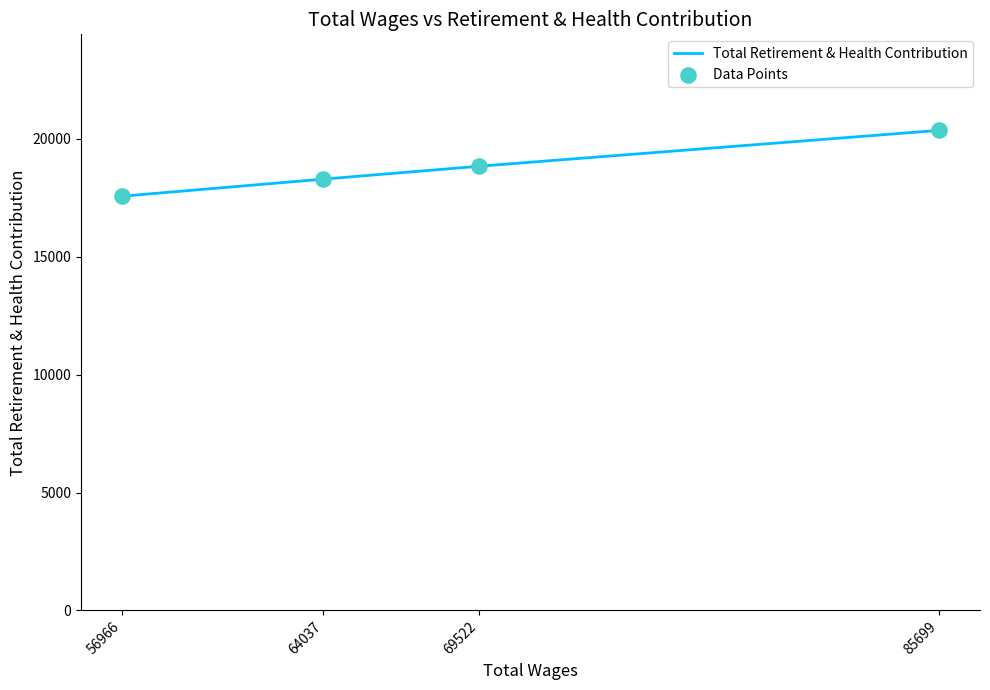

Is the value of Total Retirement & Health Contribution at 56966 greater than the value of Data Points at 56966?

No